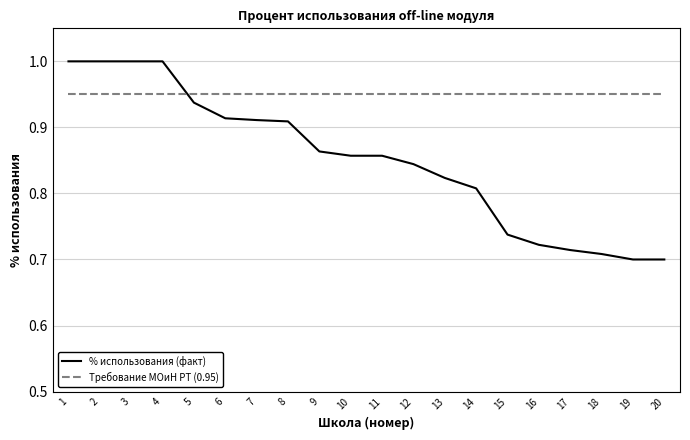

What is the sum of the Требование МОиН РТ (0.95) values at 14 and 7?

1.9